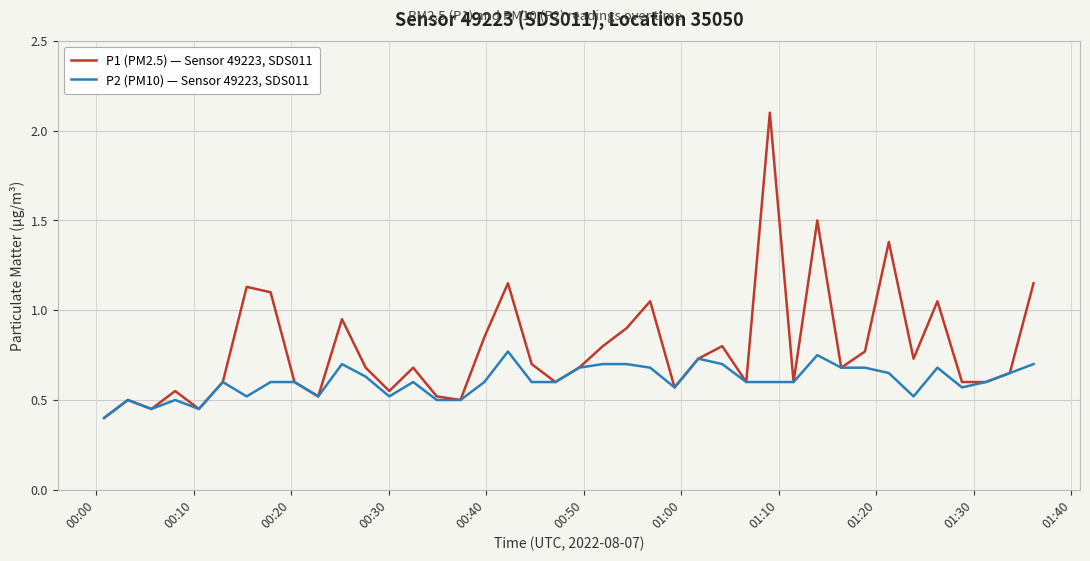

At how many categories does at least one series exceed 1?

9